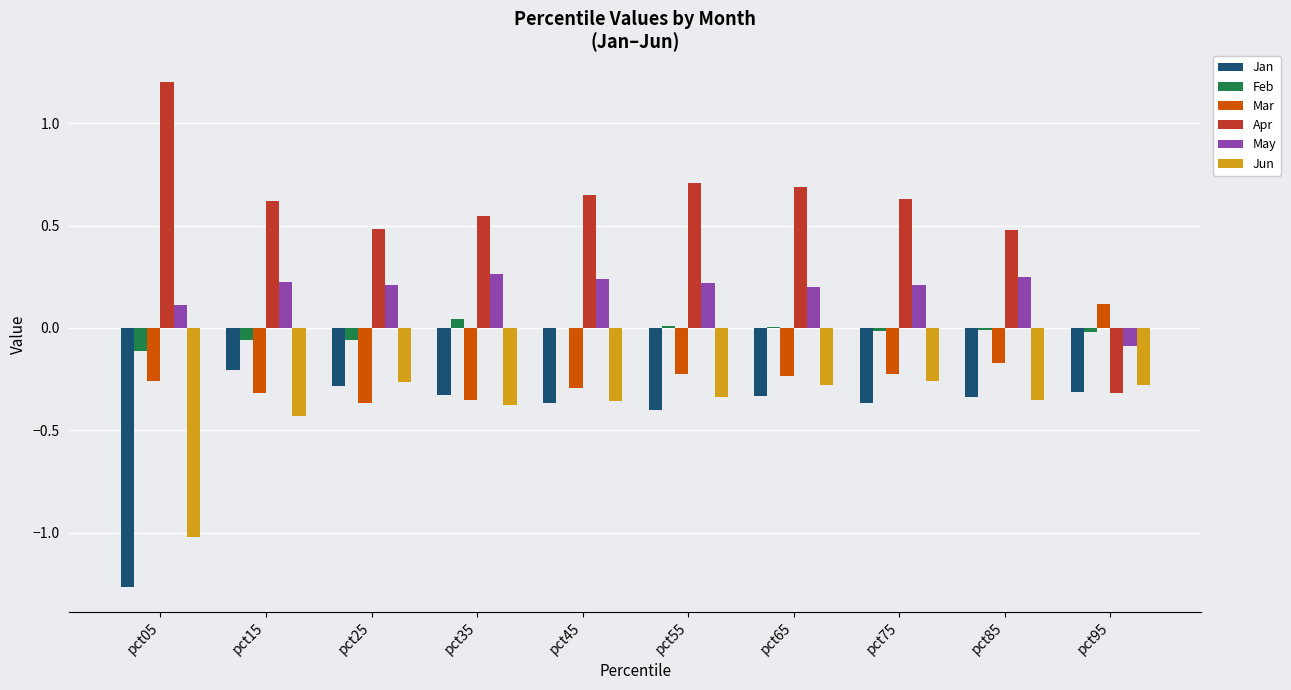

The value of Mar at pct55 is -0.1. True or false?

False